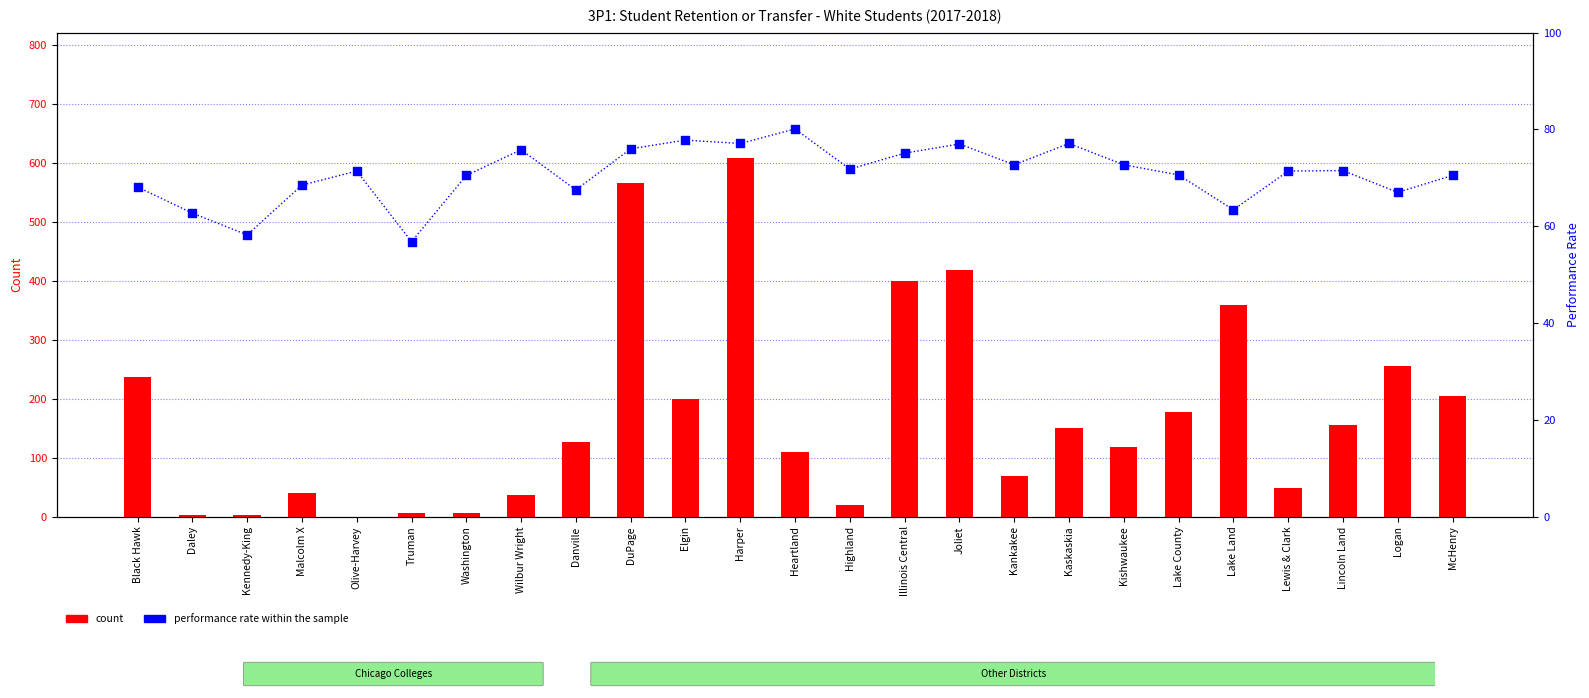

At which category is the sum across all series the highest?

Harper